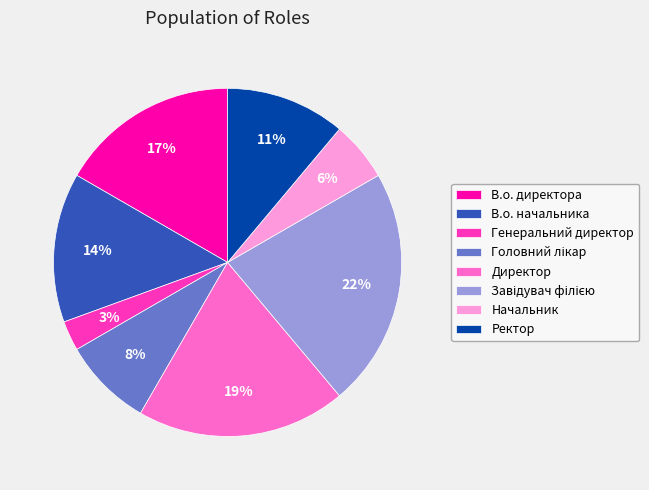

Is it true that Директор is 19% of the pie?

True